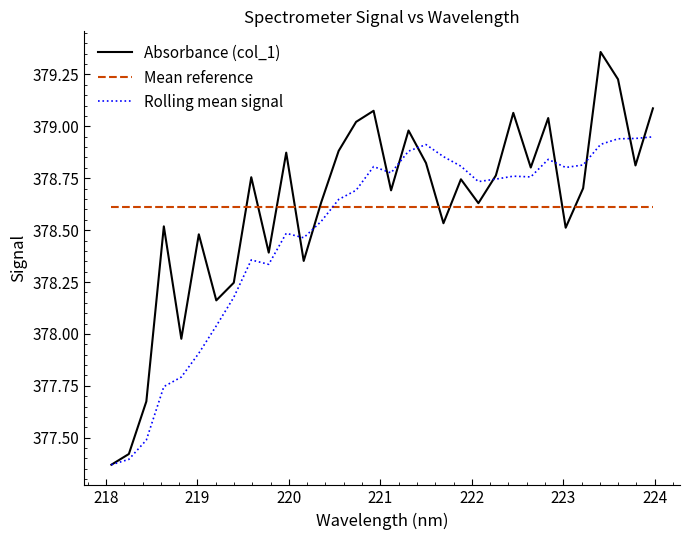

How many intersections are there between Rolling mean signal and Mean reference?

1